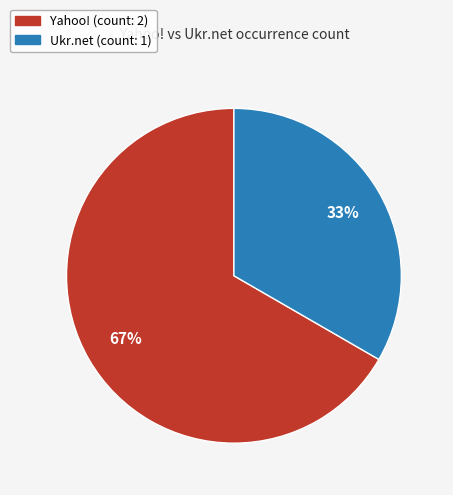

To the nearest percent, what is the average slice percentage?

50%